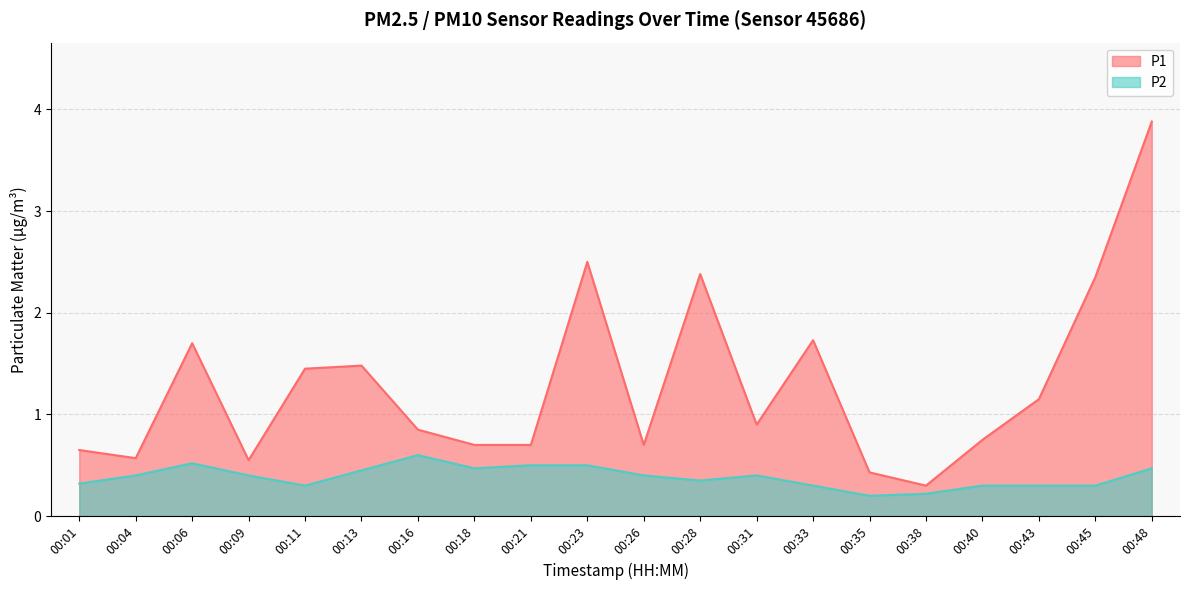

At 00:40, list the series in order from largest to smallest.

P1, P2